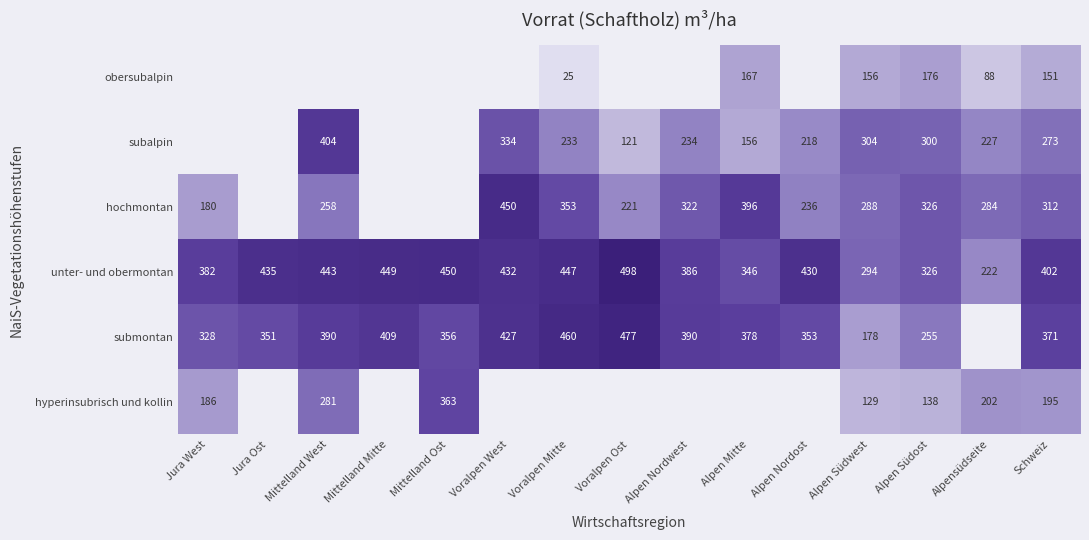

At which category does the chart reach its peak across all series?

Voralpen Ost